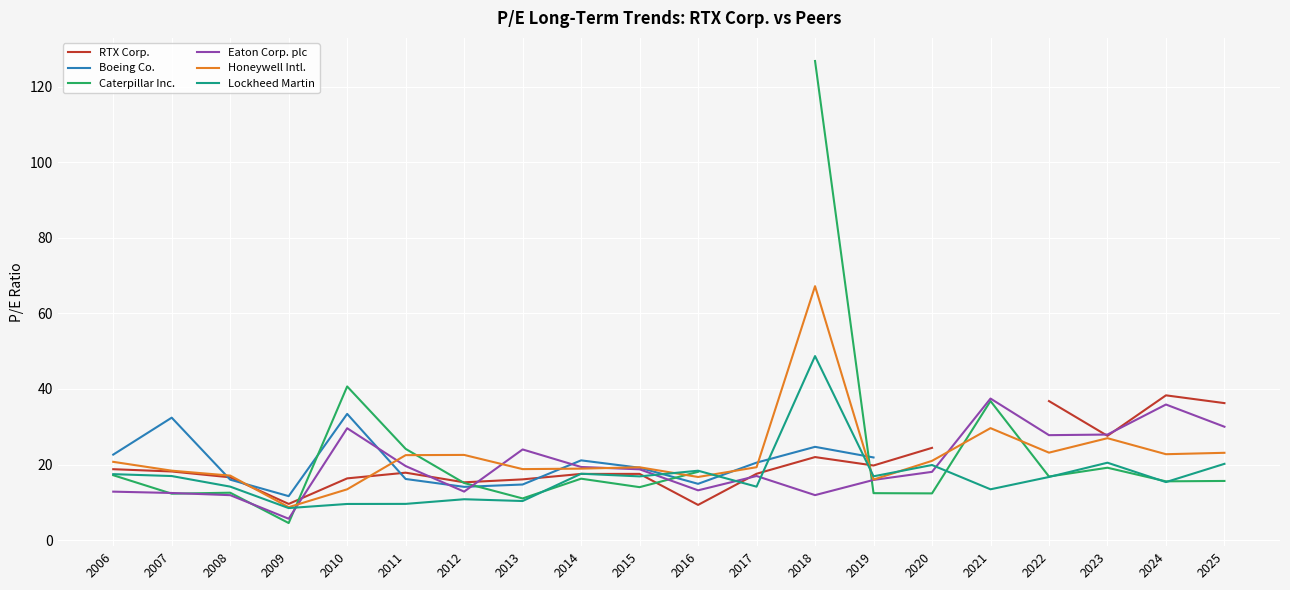

How many interior local valleys does the RTX Corp. series have?

5